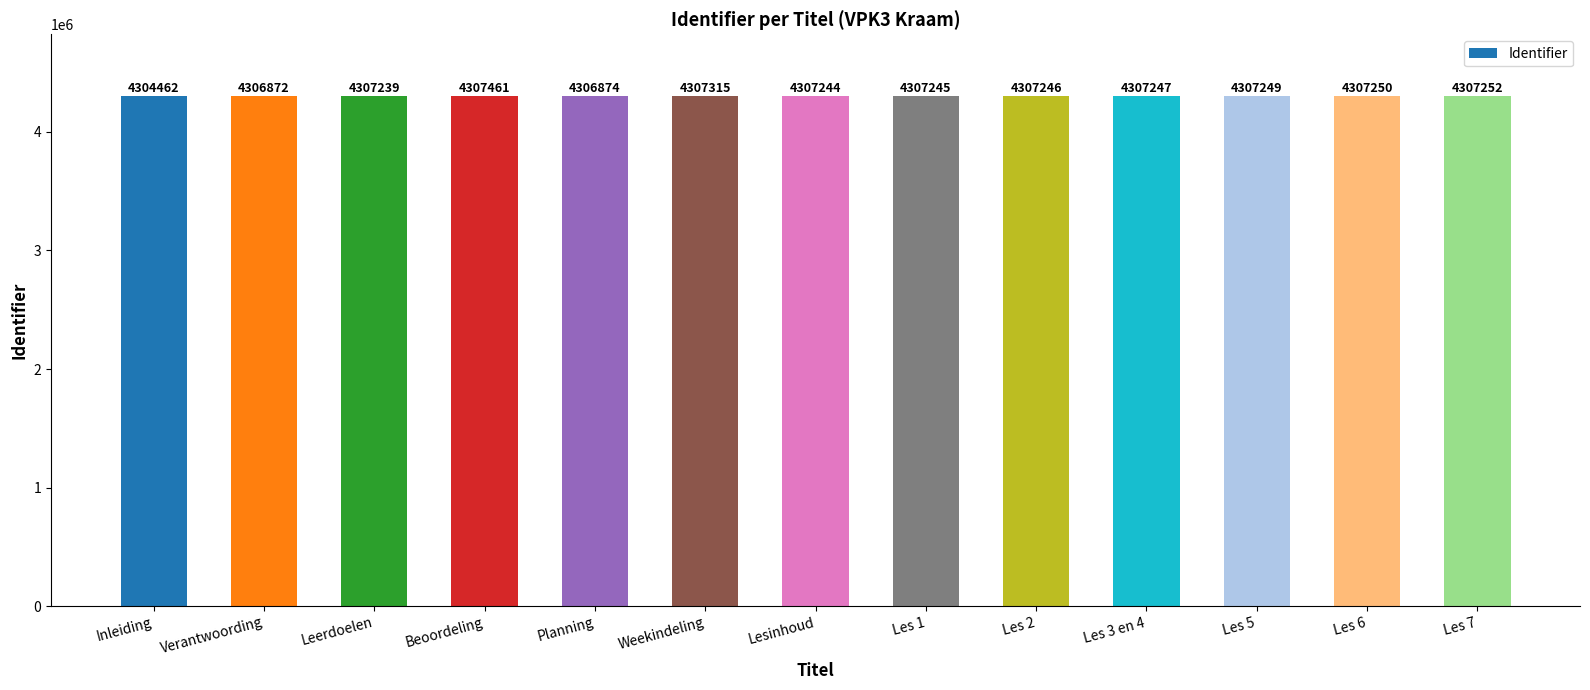

What is the change in value from Weekindeling to Les 6?

-65